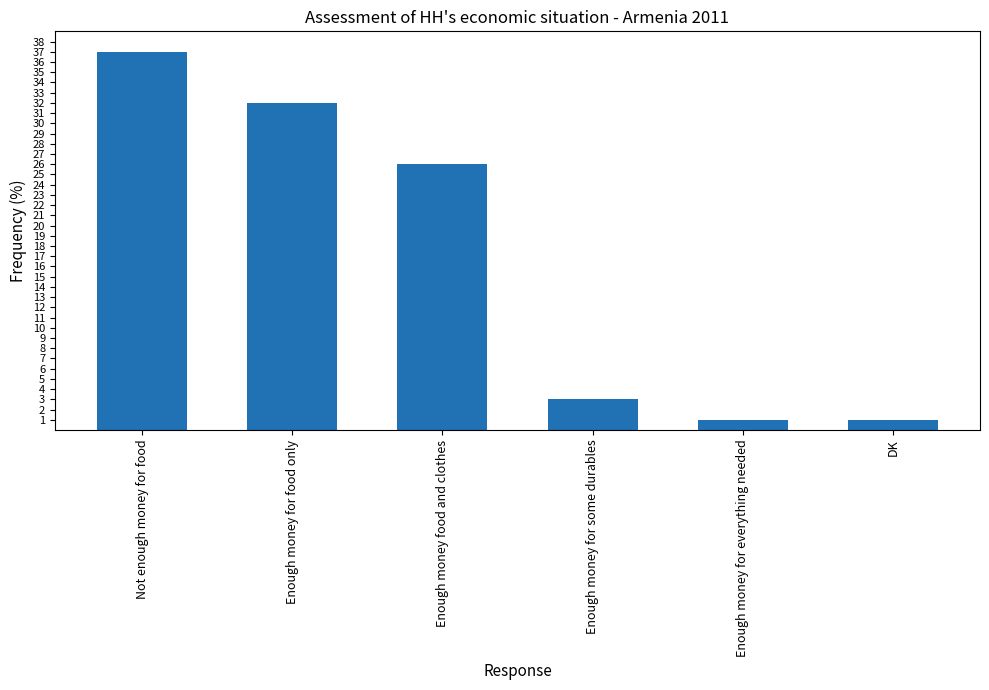

What is the label of the 1st bar from the right?

DK